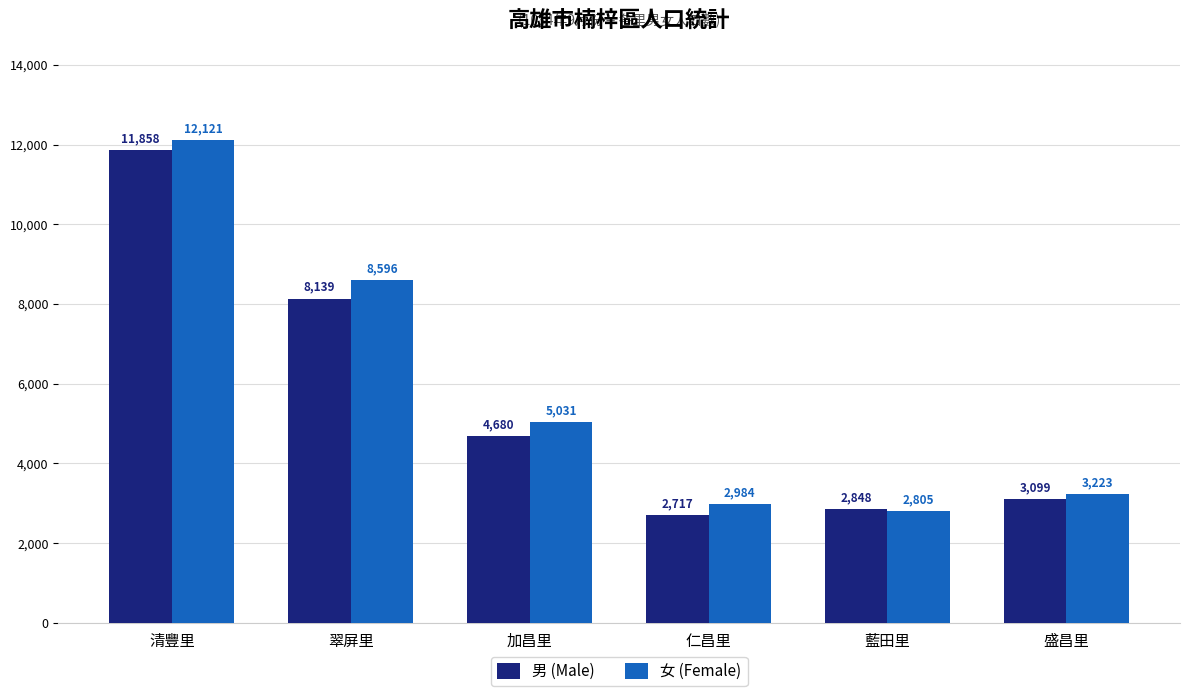

What is the total value across all series at 藍田里?

5653